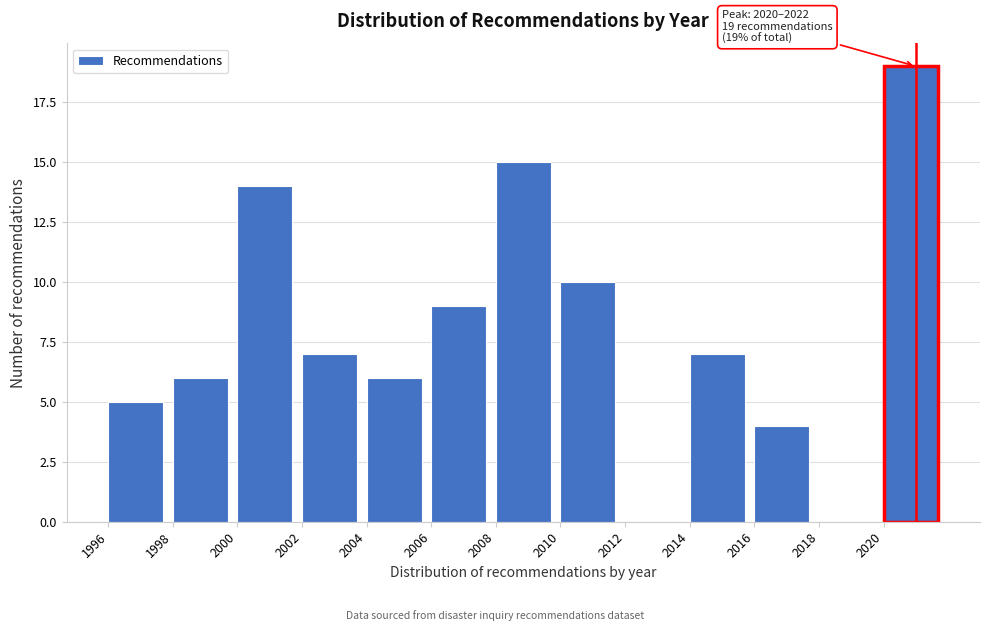

Which range on the x-axis has the tallest bar?

2020 to 2022